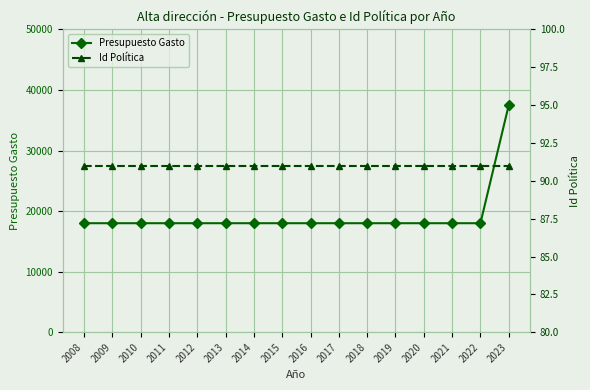

True or false: Id Política has more than 0 points higher than both neighbors.

False